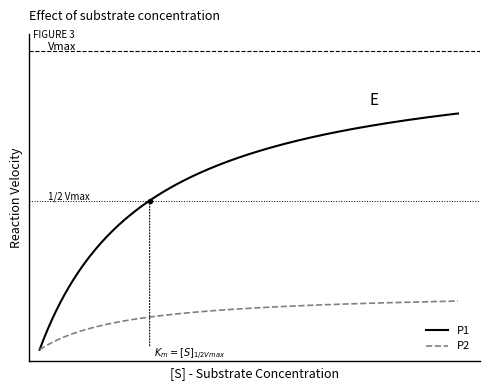

What are all the series names shown in the legend?

P1, P2